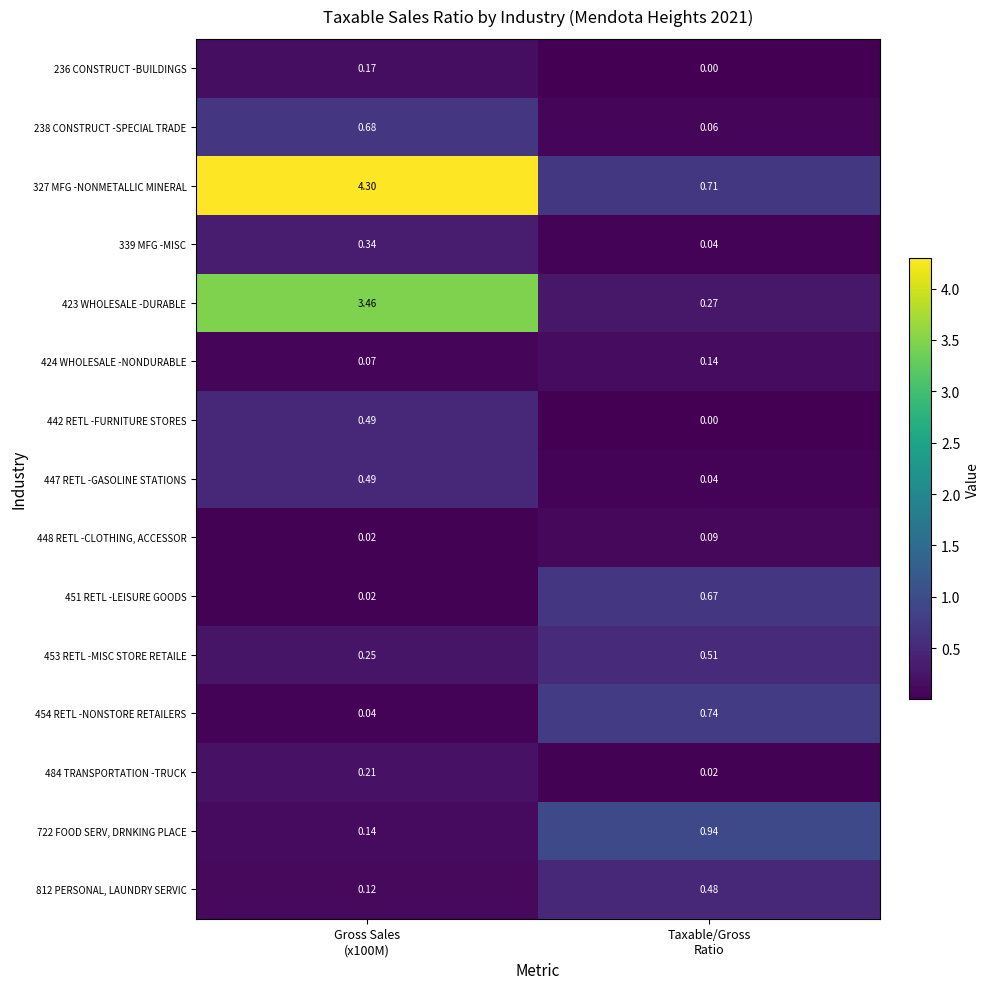

Which series has the largest total across all categories?

327 MFG -NONMETALLIC MINERAL